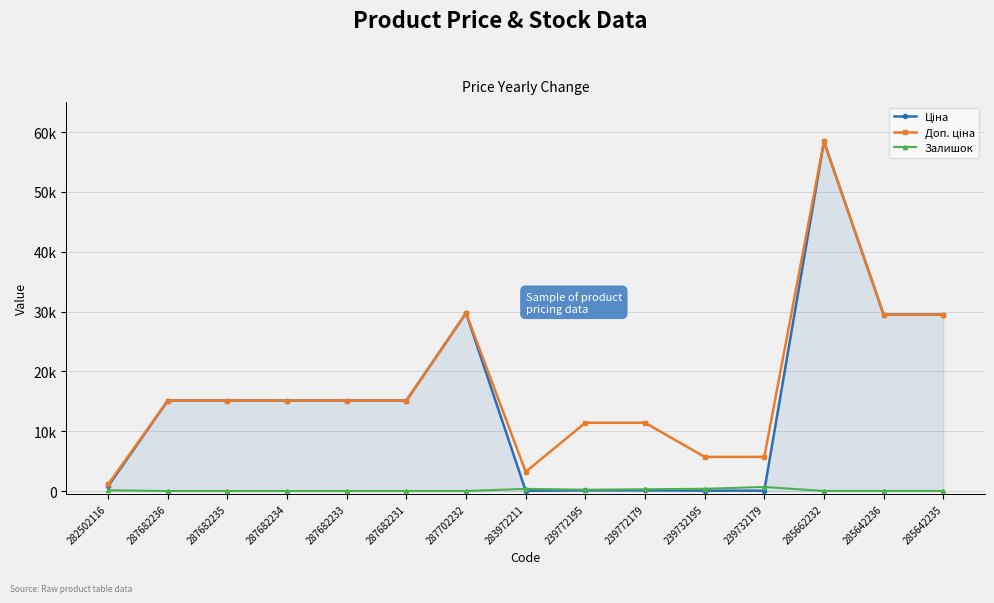

What is the total value across all series at 239772195?

11739.1